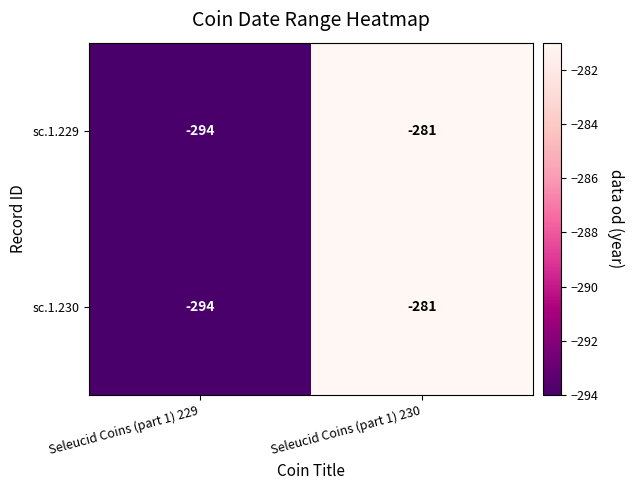

Read the sc.1.229 value at Seleucid Coins (part 1) 229, to the nearest 5.

-295